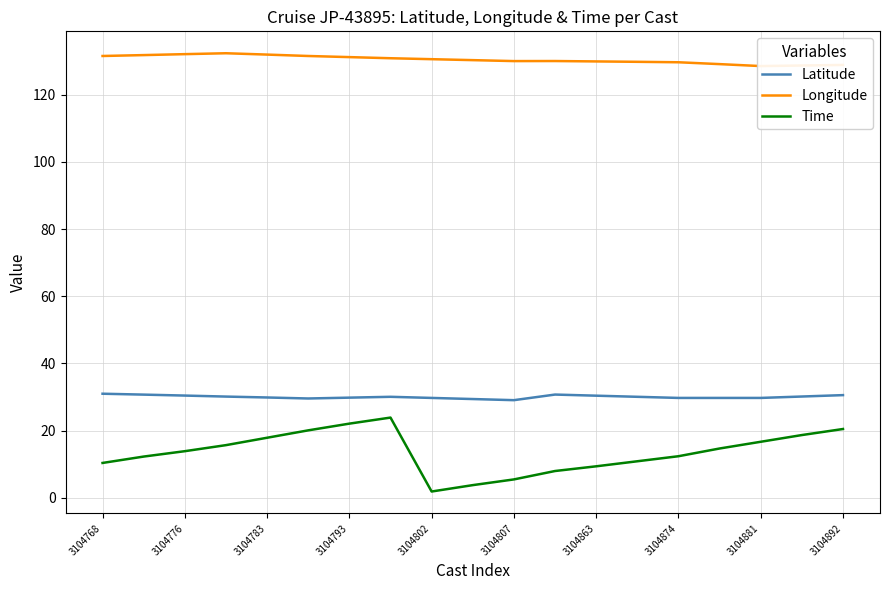

What is the greatest value displayed?

132.3